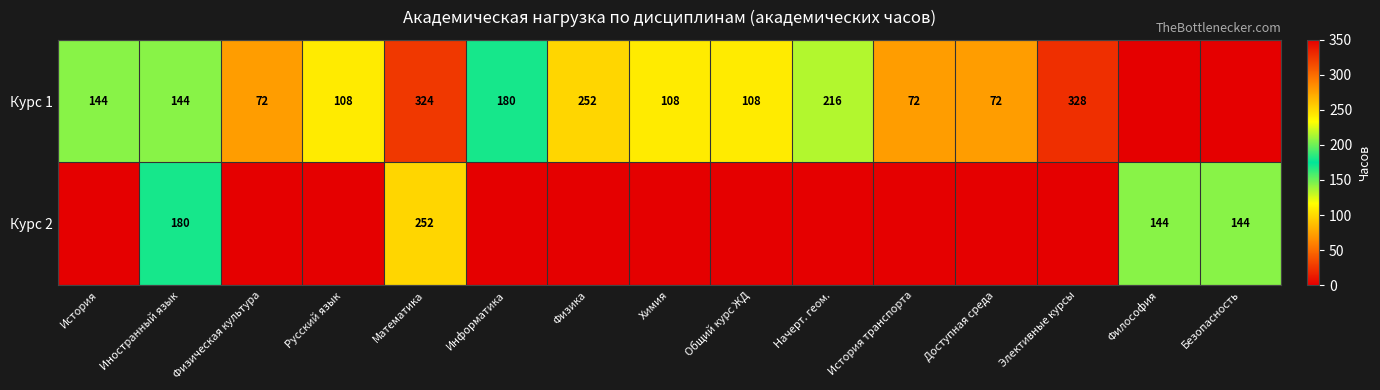

The value of Курс 1 at Иностранный язык is 144. True or false?

True